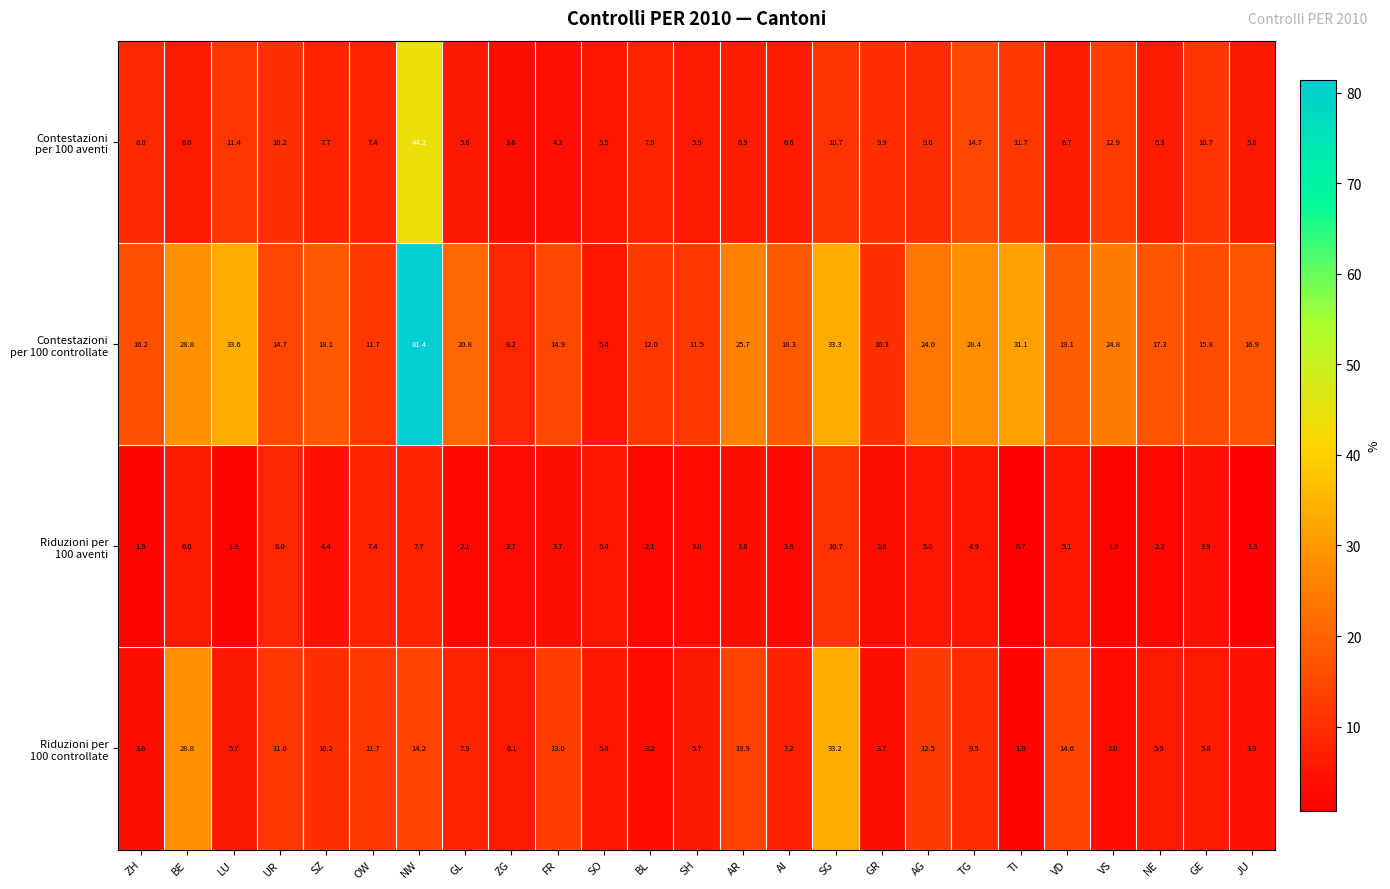

Which category has the lowest value across all series?

TI